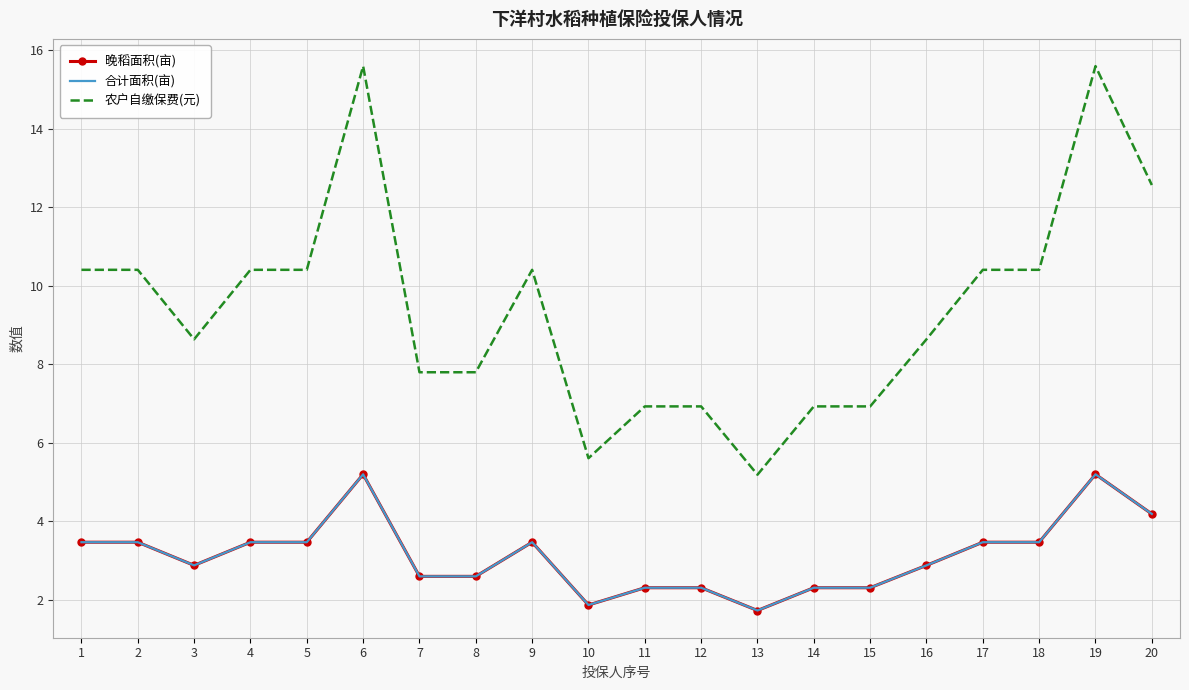

True or false: 晚稻面积(亩) and 农户自缴保费(元) cross at least once.

False